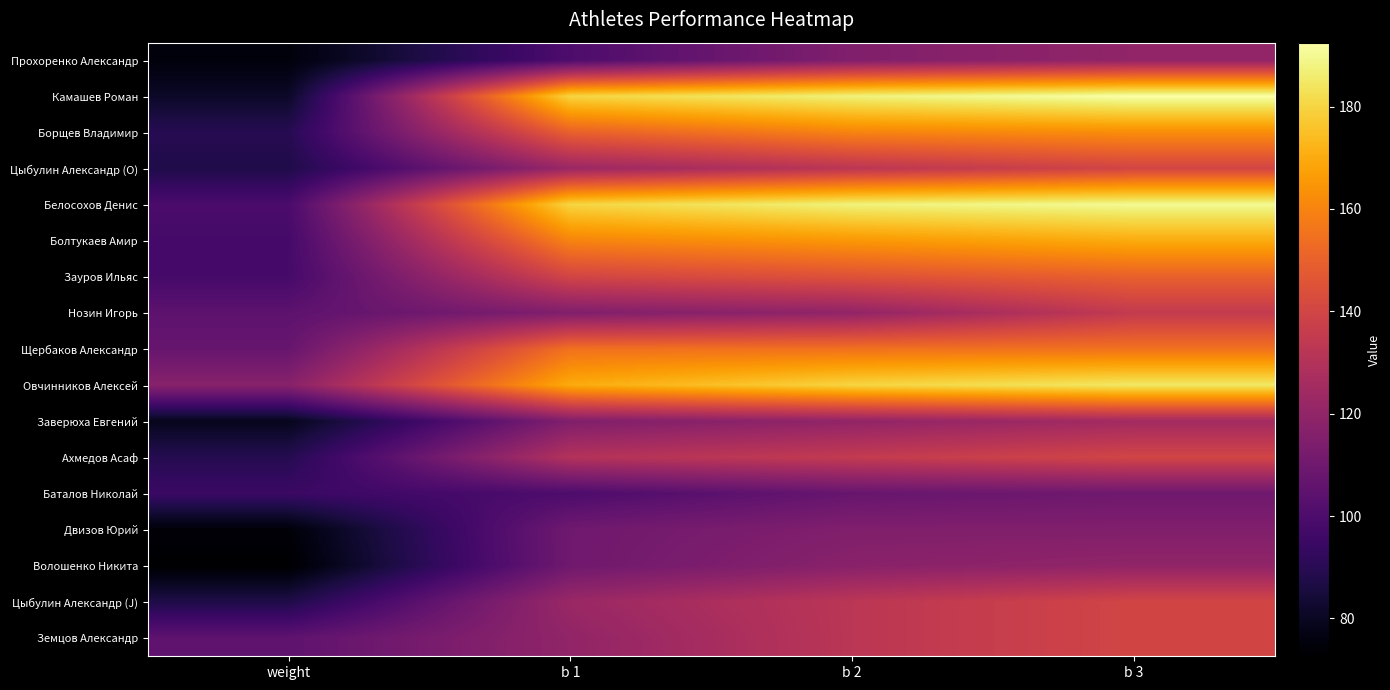

Reading left to right, list all the values displayed in this chart.

Прохоренко Александр: weight=75.0	b 1=100.0	b 2=115.0	b 3=120.0
Камашев Роман: weight=81.2	b 1=180.0	b 2=187.5	b 3=192.5
Борщев Владимир: weight=89.6	b 1=150.0	b 2=160.0	b 3=162.5
Цыбулин Александр (O): weight=87.5	b 1=122.5	b 2=132.5	b 3=140.0
Белосохов Денис: weight=99.2	b 1=180.0	b 2=187.5	b 3=190.0
Болтукаев Амир: weight=97.7	b 1=160.0	b 2=165.0	b 3=170.0
Зауров Ильяс: weight=97.8	b 1=140.0	b 2=145.0	b 3=150.0
Нозин Игорь: weight=104.7	b 1=115.0	b 2=120.0	b 3=135.0
Щербаков Александр: weight=107.5	b 1=155.0	b 2=155.0	b 3=155.0
Овчинников Алексей: weight=117.1	b 1=170.0	b 2=180.0	b 3=185.0
Заверюха Евгений: weight=78.8	b 1=115.0	b 2=120.0	b 3=125.0
Ахмедов Асаф: weight=89.2	b 1=130.0	b 2=135.0	b 3=140.0
Баталов Николай: weight=94.8	b 1=100.0	b 2=107.5	b 3=110.0
Двизов Юрий: weight=74.3	b 1=110.0	b 2=115.0	b 3=115.0
Волошенко Никита: weight=72.6	b 1=110.0	b 2=117.5	b 3=120.0
Цыбулин Александр (J): weight=87.5	b 1=122.5	b 2=132.5	b 3=140.0
Земцов Александр: weight=105.0	b 1=120.0	b 2=132.5	b 3=140.0